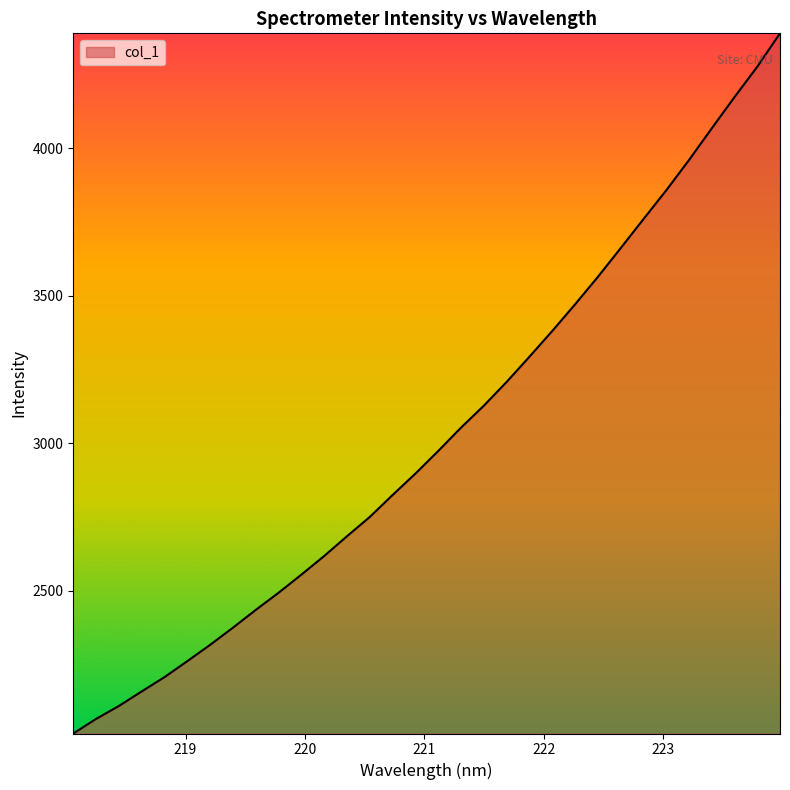

What is the smallest value displayed?

2016.4